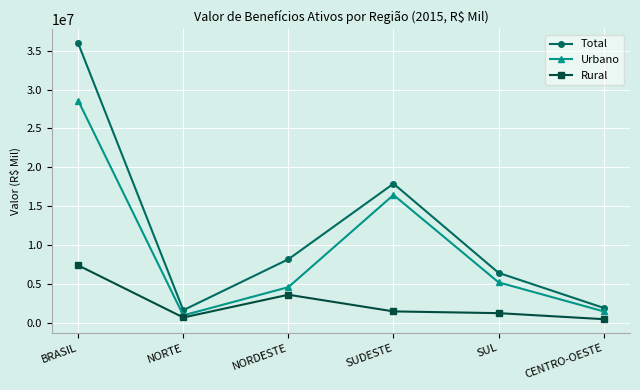

Reading left to right, transcribe all the data shown in this chart.

Total: BRASIL=35961514	NORTE=1603818	NORDESTE=8162249	SUDESTE=17889703	SUL=6408283	CENTRO-OESTE=1897461
Urbano: BRASIL=28583105	NORTE=939253	NORDESTE=4569222	SUDESTE=16441008	SUL=5184765	CENTRO-OESTE=1448858
Rural: BRASIL=7378408	NORTE=664565	NORDESTE=3593027	SUDESTE=1448695	SUL=1223518	CENTRO-OESTE=448603